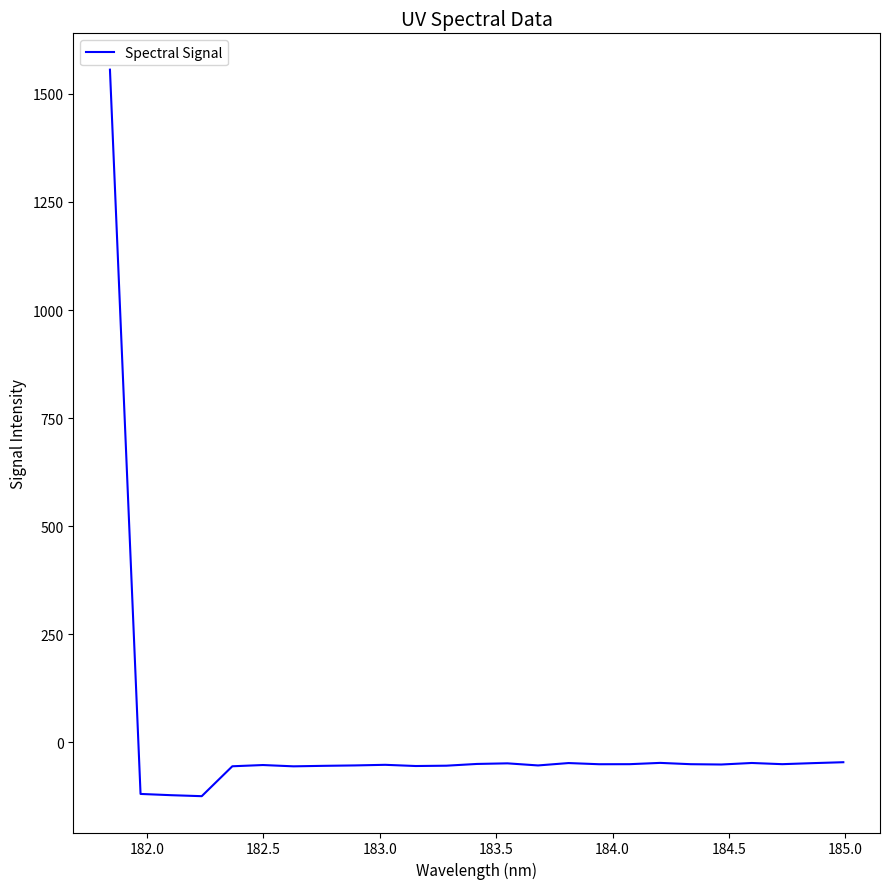

What is the difference between the maximum and minimum values?

1680.4